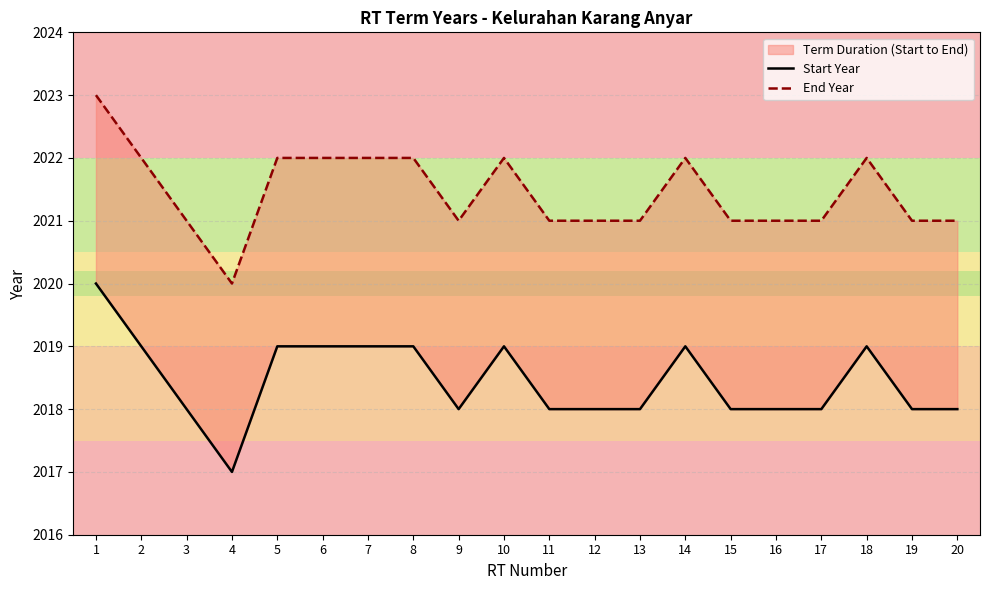

Reading left to right, what are all the values shown in this chart?

Start Year: 2020	2019	2018	2017	2019	2019	2019	2019	2018	2019	2018	2018	2018	2019	2018	2018	2018	2019	2018	2018
End Year: 2023	2022	2021	2020	2022	2022	2022	2022	2021	2022	2021	2021	2021	2022	2021	2021	2021	2022	2021	2021